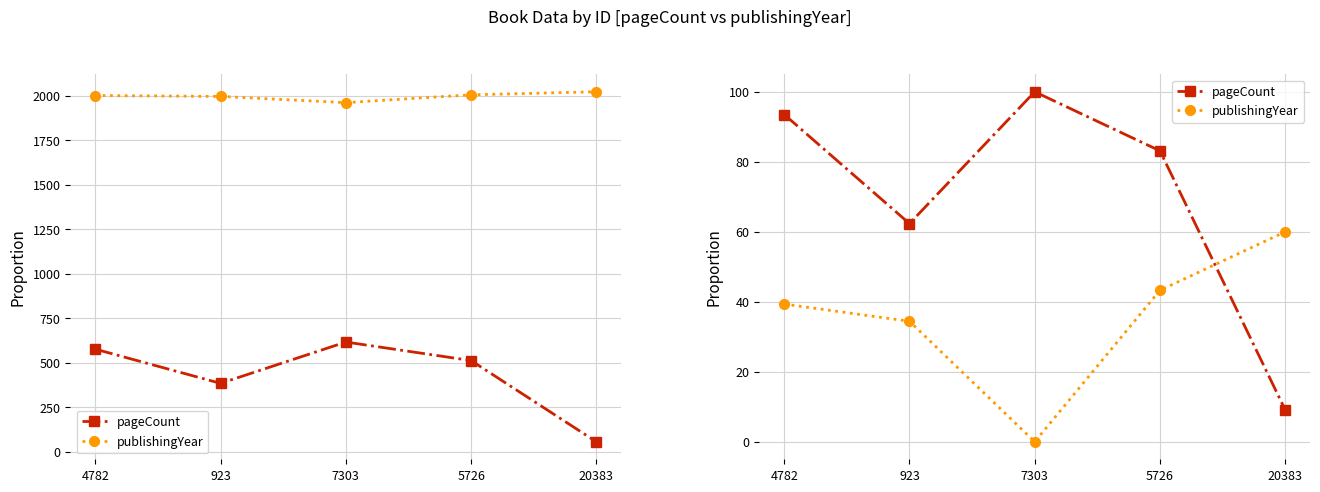

At which label does pageCount reach its minimum?

20383